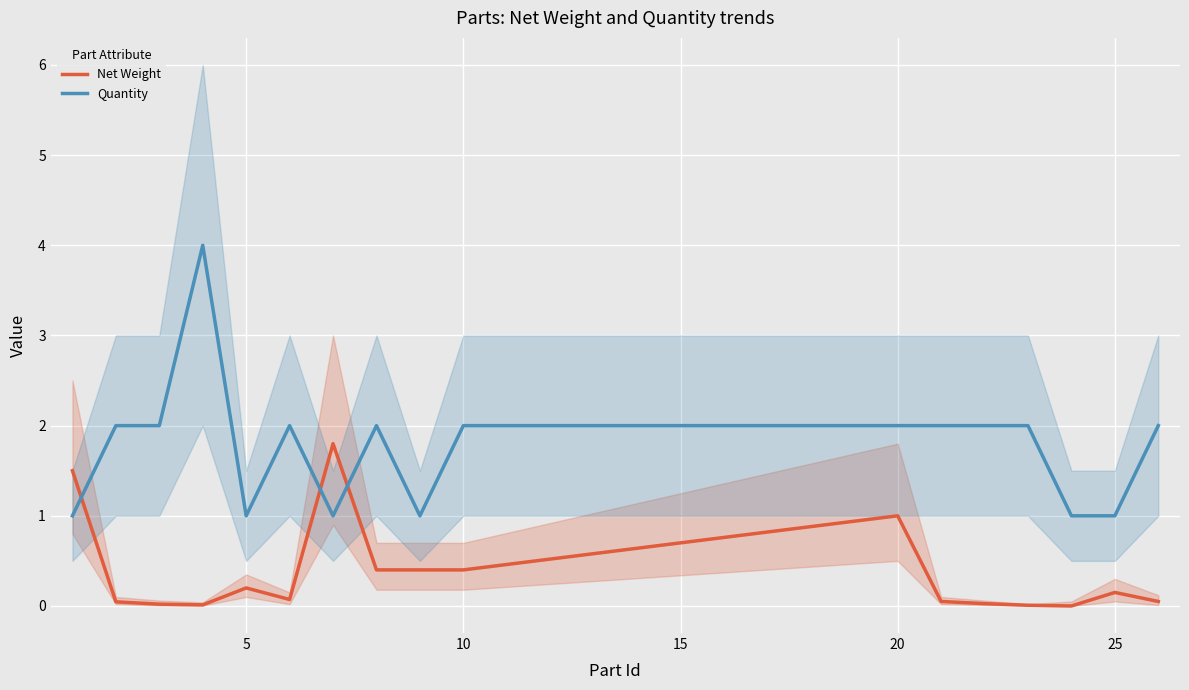

True or false: Quantity has more than 0 points higher than both neighbors.

True